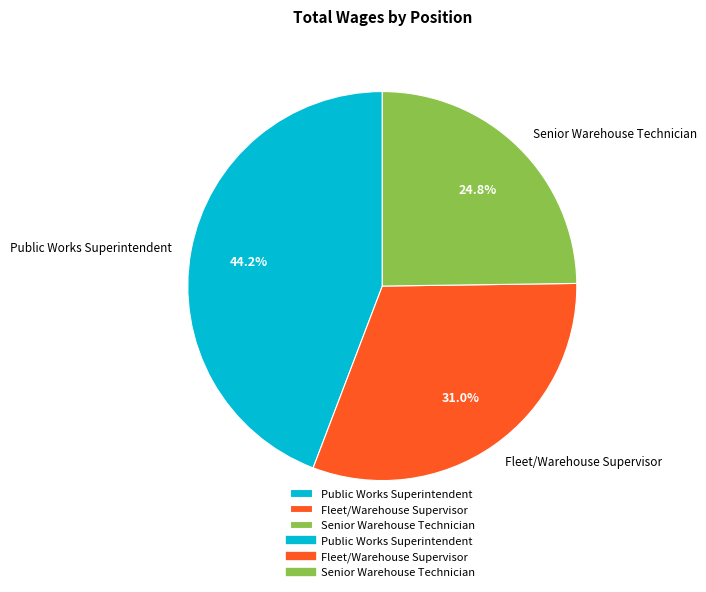

Is it true that Senior Warehouse Technician is 25% of the pie?

True